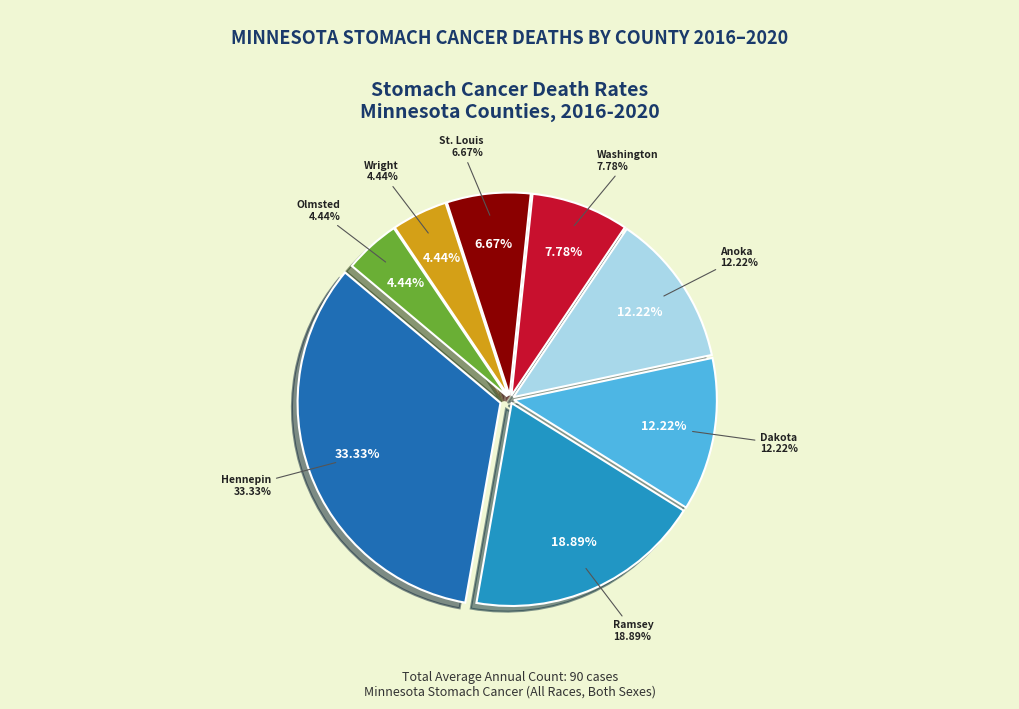

To the nearest percent, what is the difference between the largest and smallest slice percentages?

29%